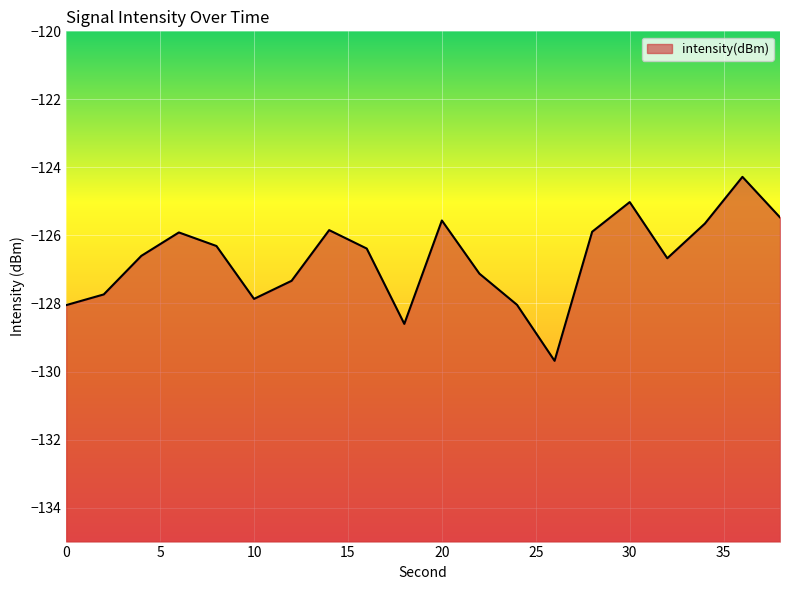

Reading left to right, transcribe all the data shown in this chart.

0=-128.0	2=-127.7	4=-126.6	6=-125.9	8=-126.3	10=-127.9	12=-127.3	14=-125.8	16=-126.4	18=-128.6	20=-125.6	22=-127.1	24=-128.0	26=-129.7	28=-125.9	30=-125.0	32=-126.7	34=-125.7	36=-124.3	38=-125.5